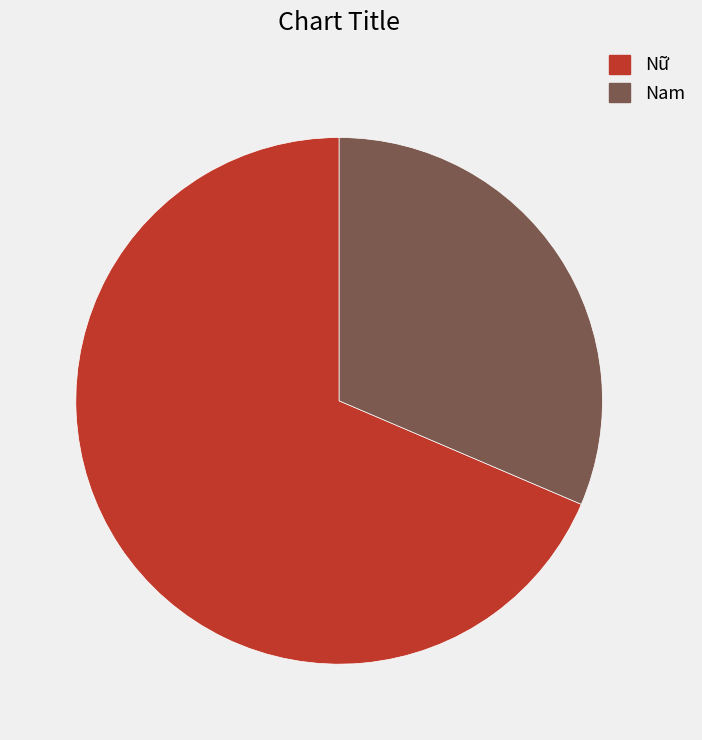

The Nam slice represents 45% of the pie. True or false?

False